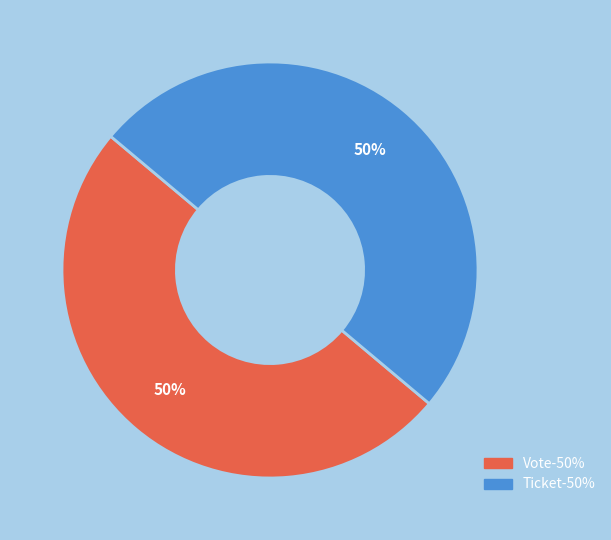

The Vote slice represents 61% of the pie. True or false?

False